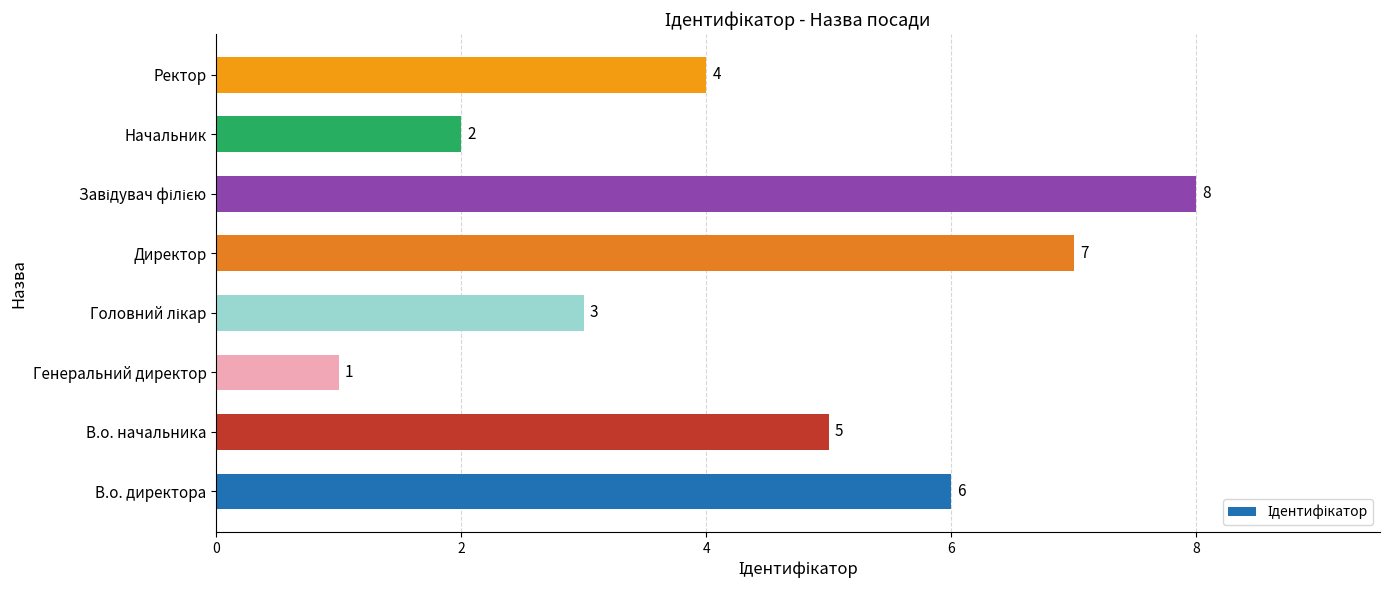

Does the chart contain any negative values?

No